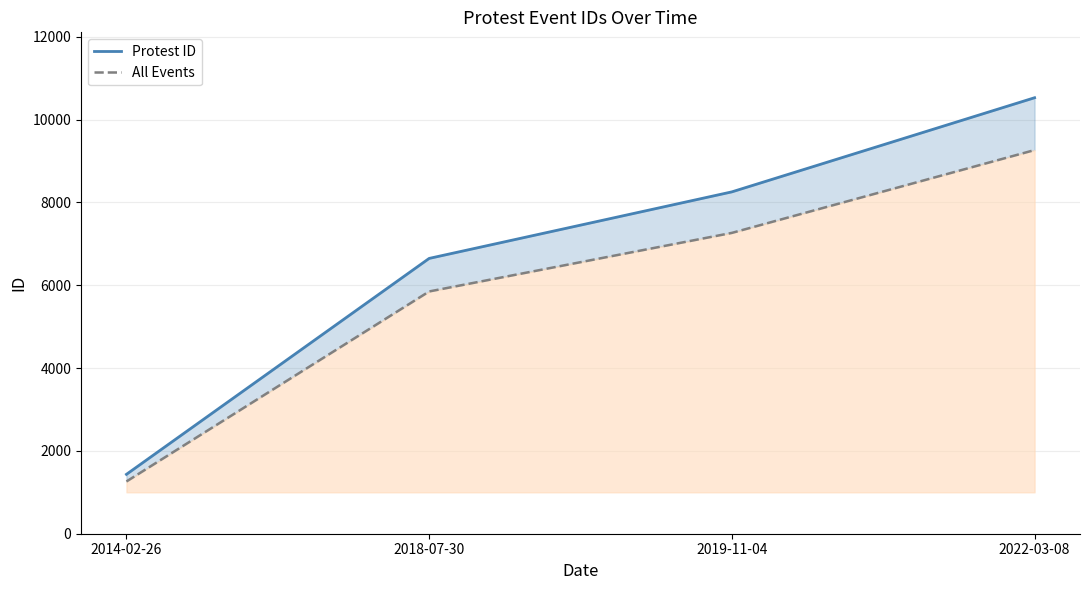

How many categories are shown in the chart?

4